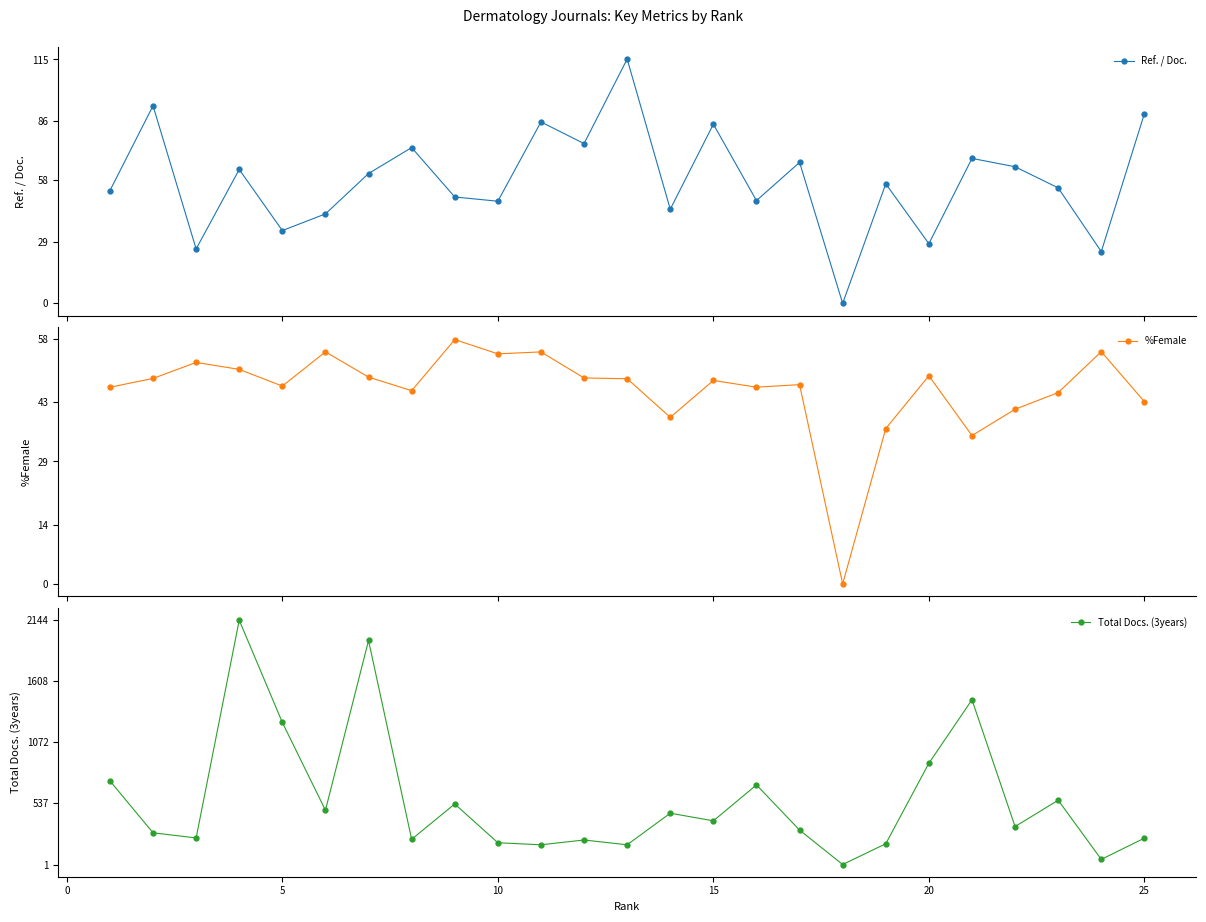

True or false: %Female has more than 1 interior local peaks.

True